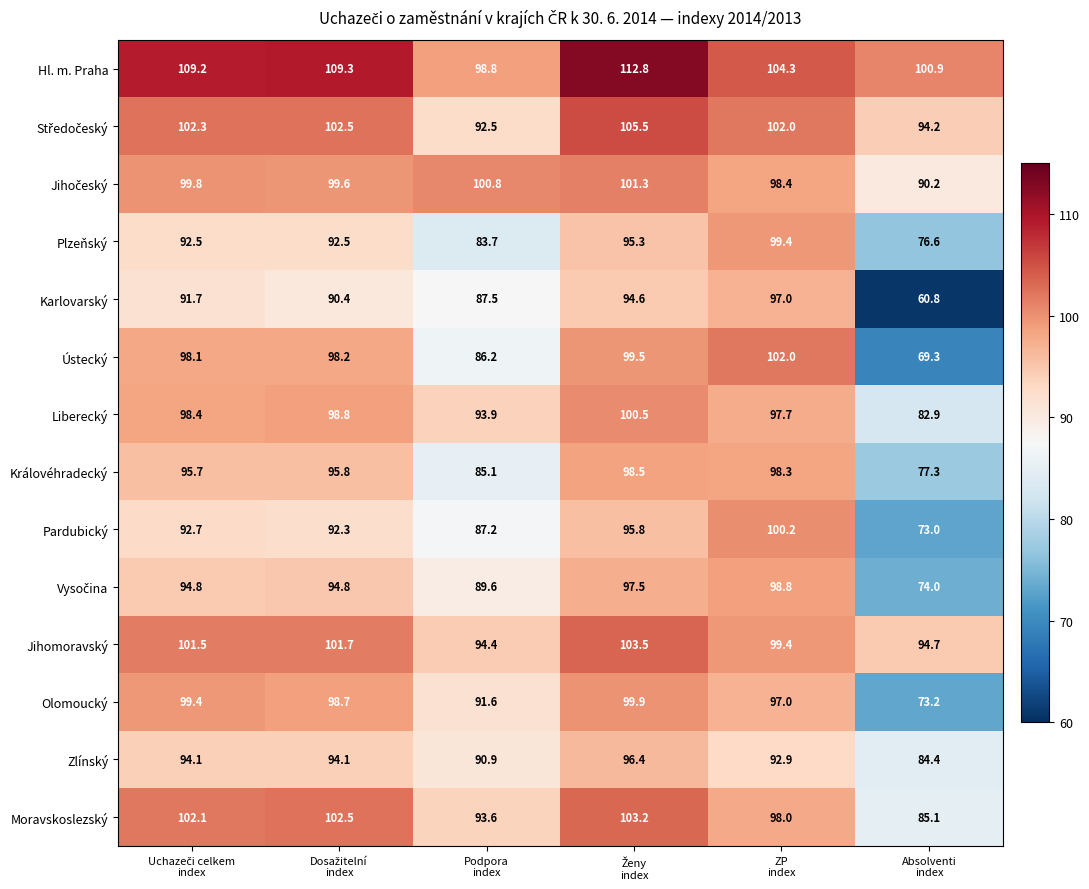

What is the highest value of the Karlovarský series?

97.0